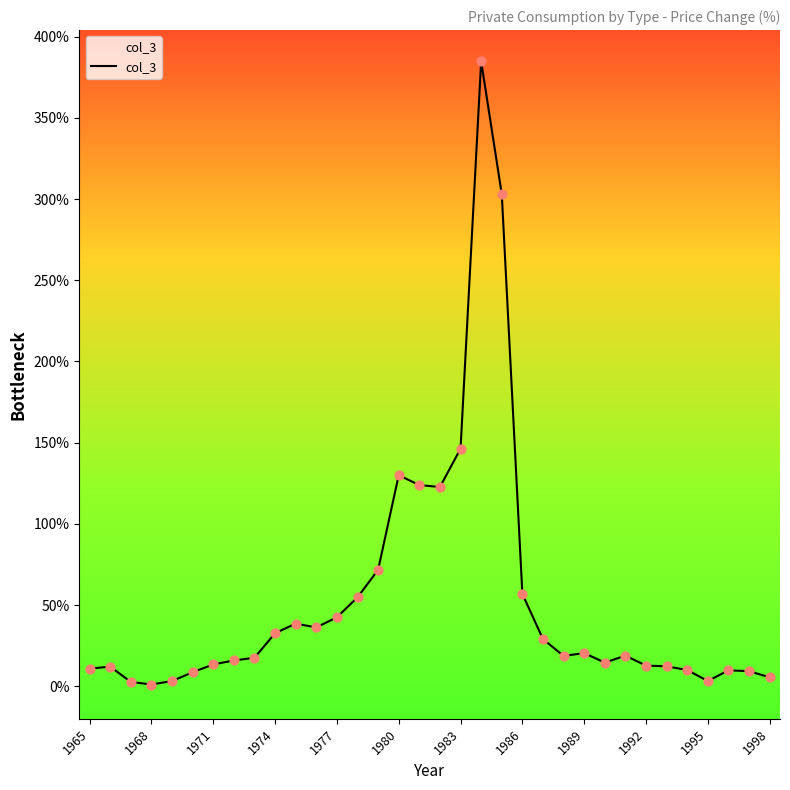

What is the difference between the maximum and minimum values?

383.7